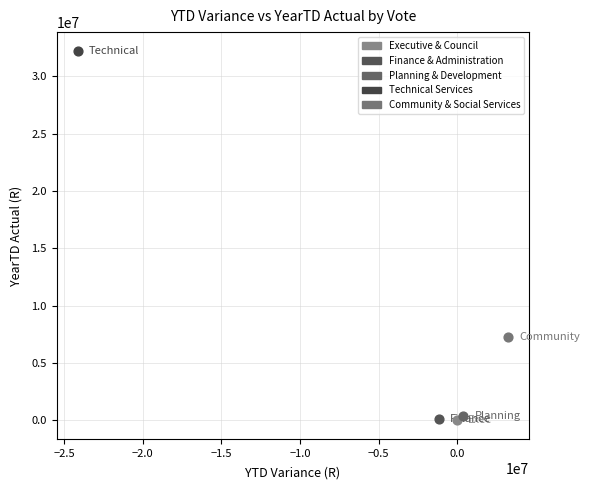

Which series contains the highest Y value?

Technical Services